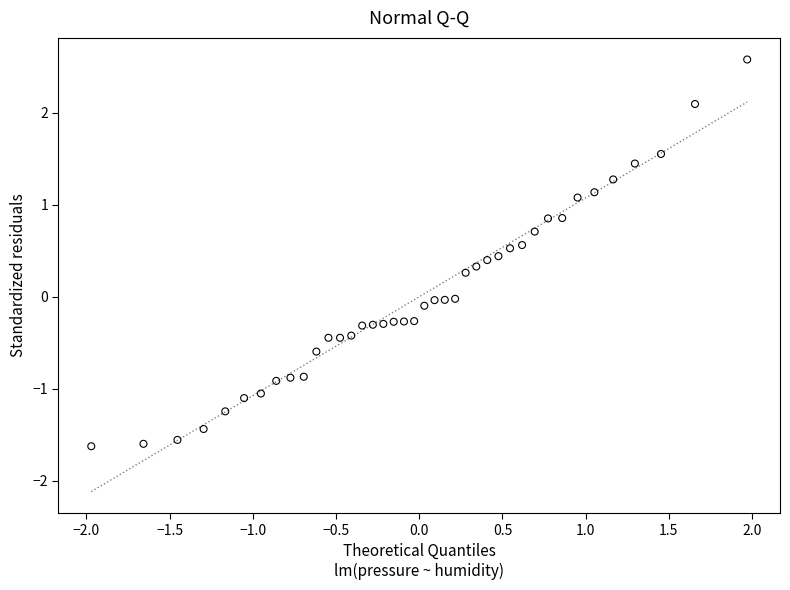

Count the number of points in this scatter plot.

40